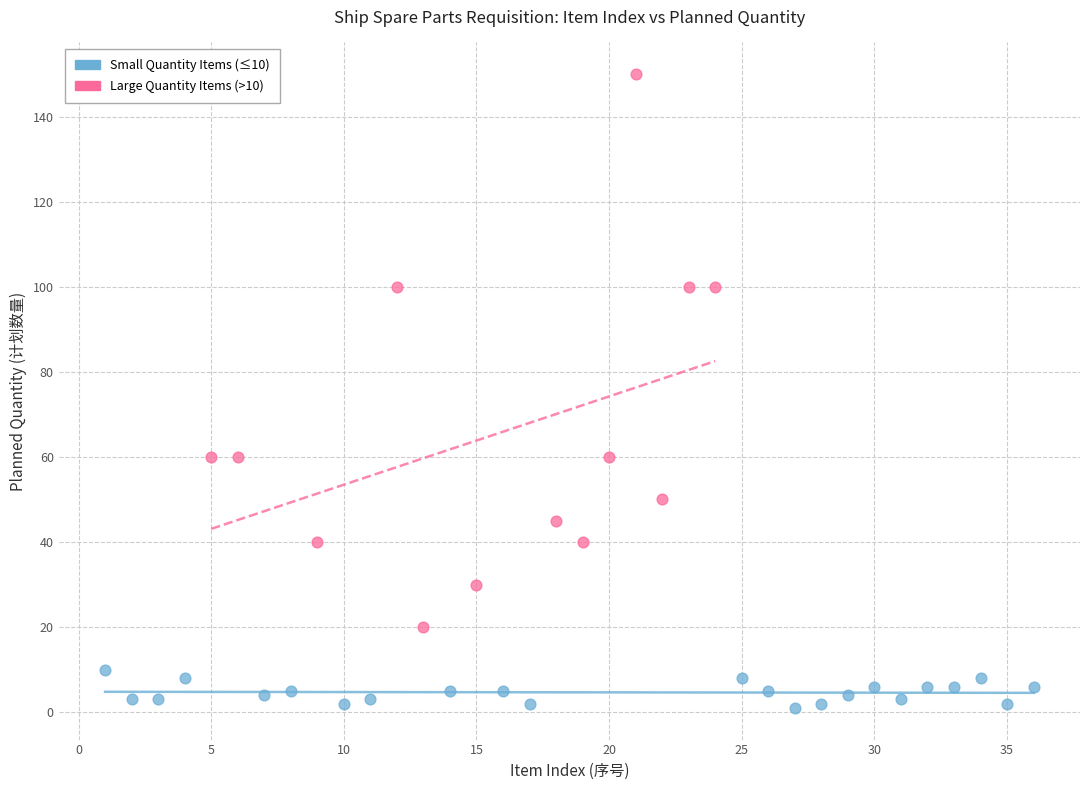

Which series has the largest Y range (max minus min)?

Large Quantity Items (>10)